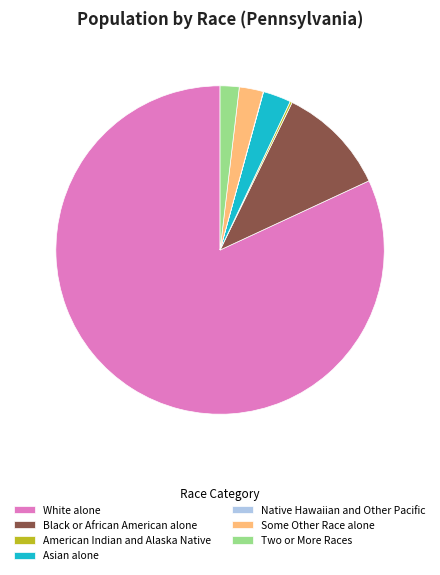

Which category has the biggest portion of the pie?

White alone